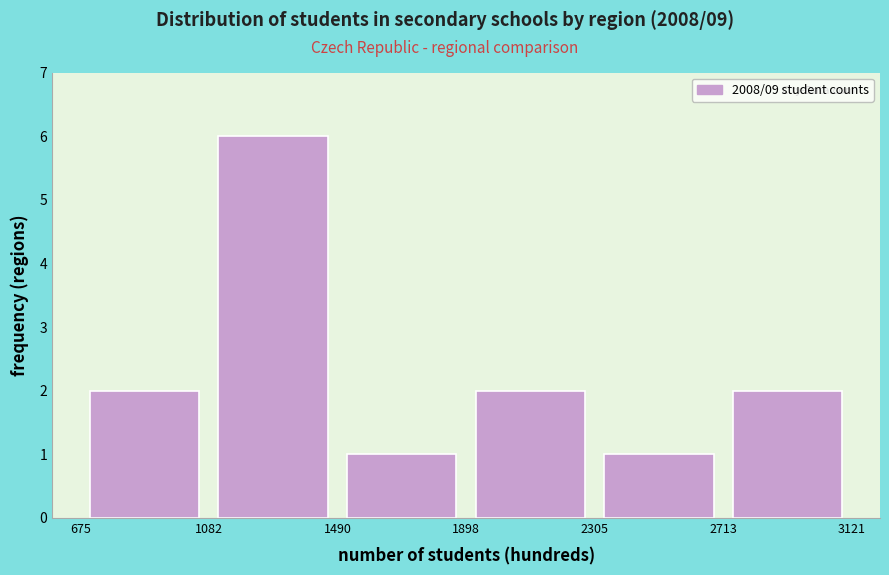

How tall is the bar that spans 1490 to 1898 on the x-axis? The values are not printed on the chart, so give them approximately, as read against the axis.

1